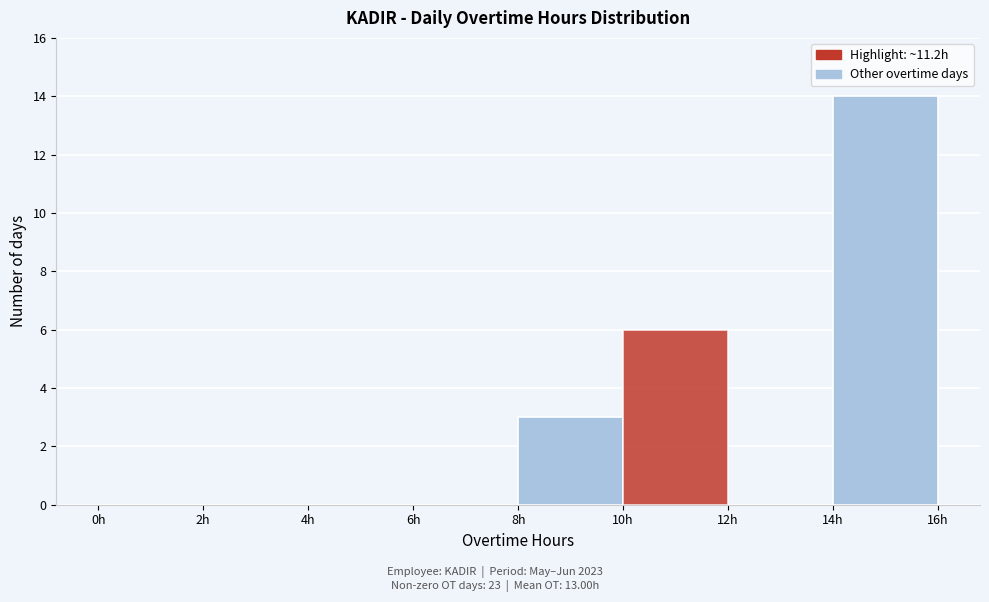

Over which range of the x-axis is the bar tallest?

14 to 16